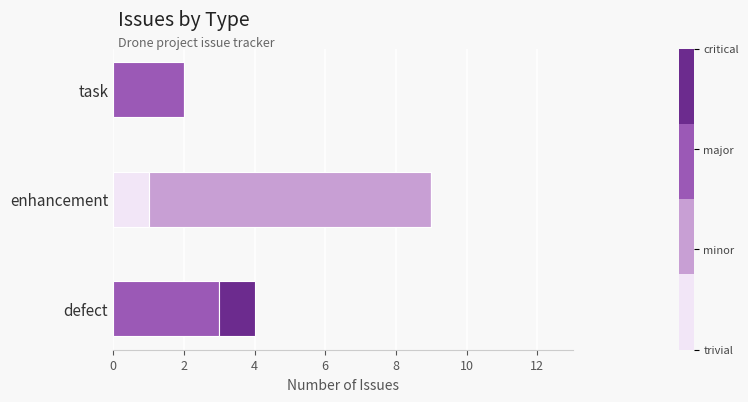

At which category is the sum across all series the highest?

enhancement